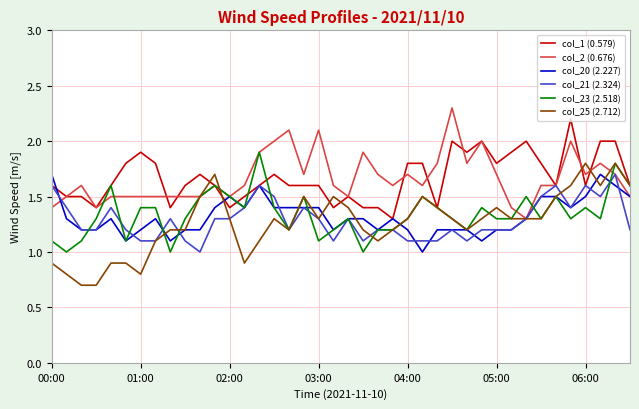

What is the highest value of the col_21 (2.324) series?

1.7